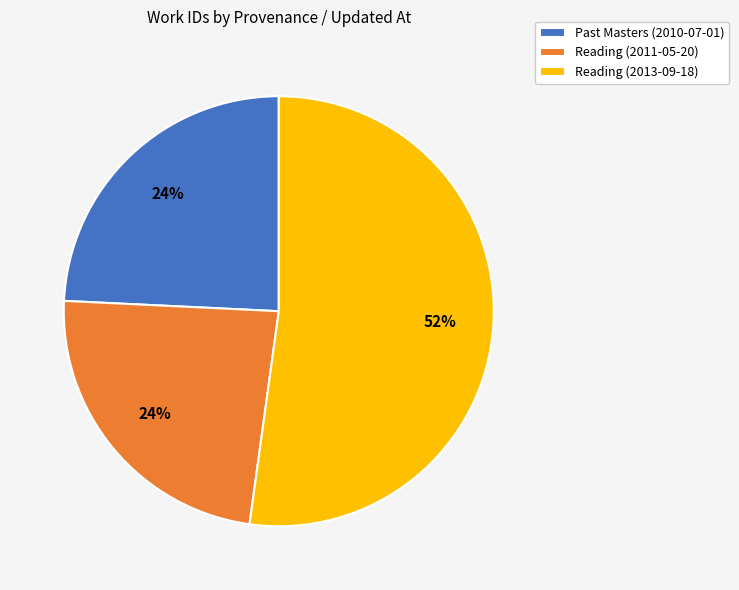

Do Past Masters (2010-07-01) and Reading (2011-05-20) together represent more than half of the pie?

No